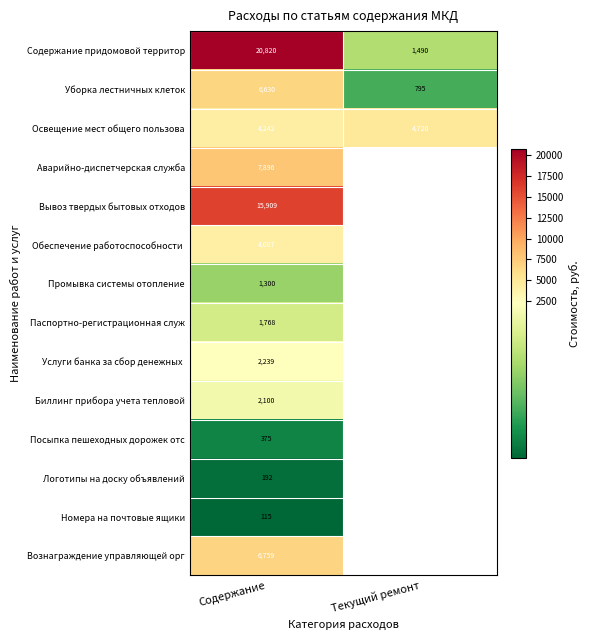

Is it true that Уборка лестничных клеток equals 795 at Текущий ремонт?

True